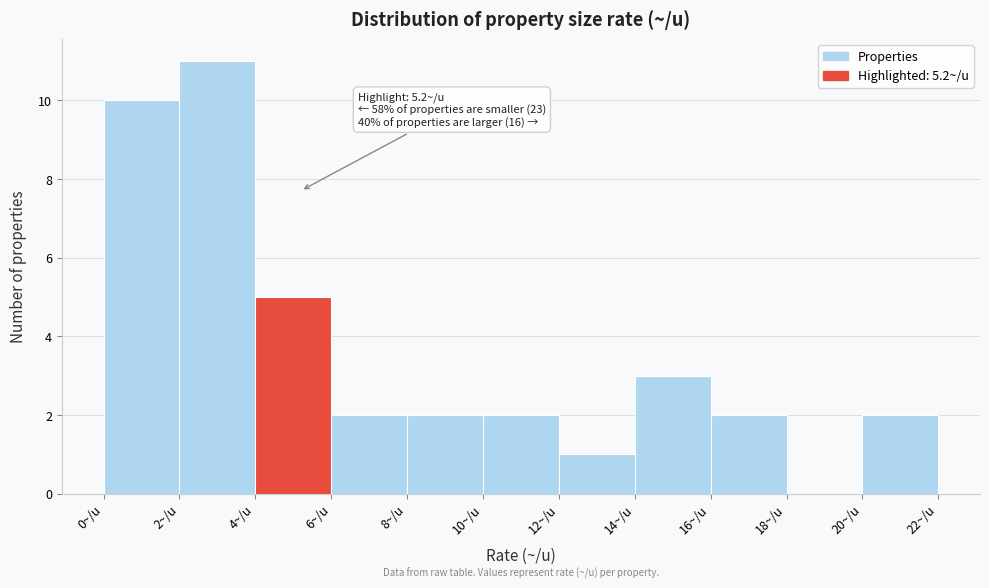

Which range on the x-axis has the tallest bar?

2 to 4